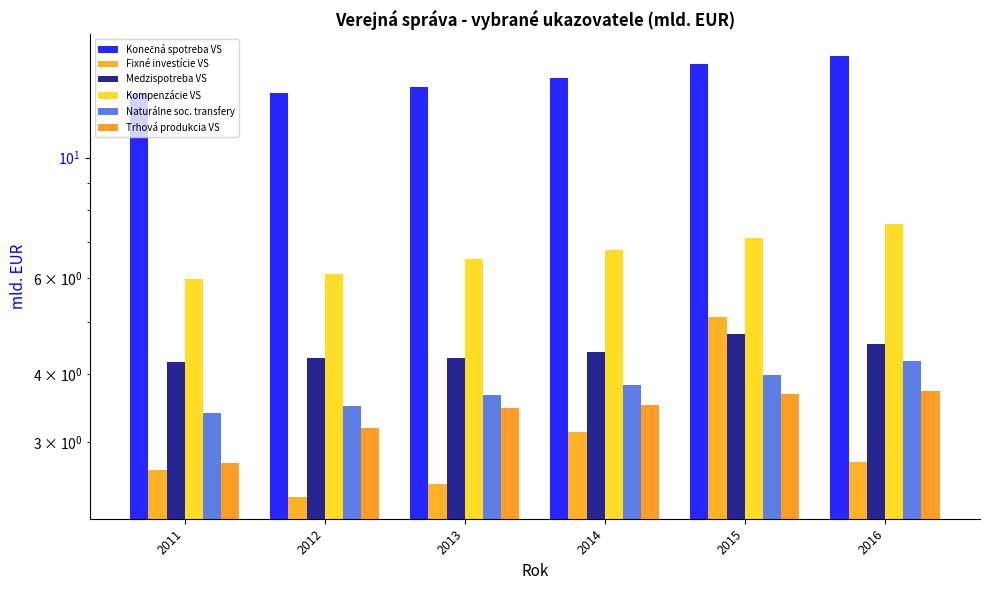

Which has a higher value, 2014 or 2011?

2014